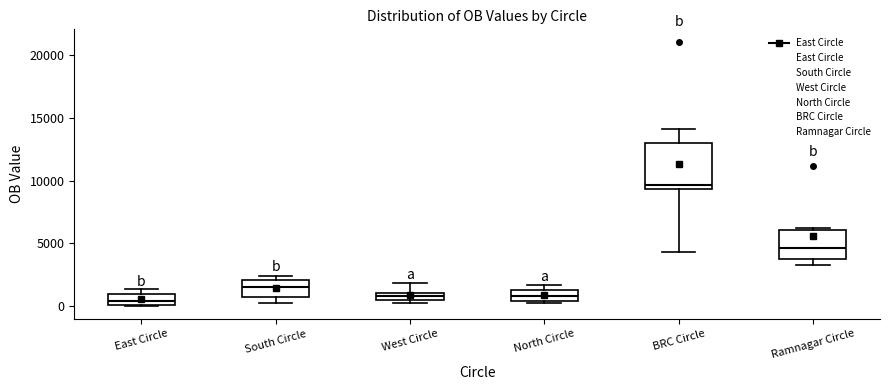

Which box has the highest median line?

BRC Circle